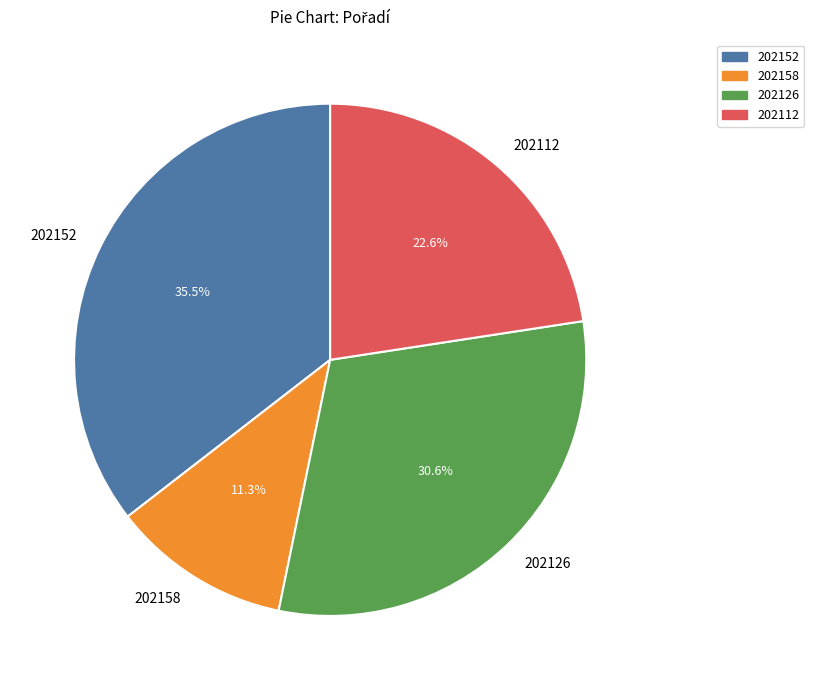

What is the smallest slice in the pie chart?

202158